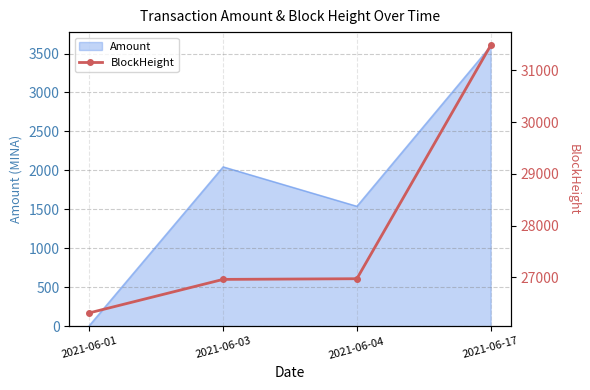

Which has a higher value, 2021-06-04 or 2021-06-01?

2021-06-04